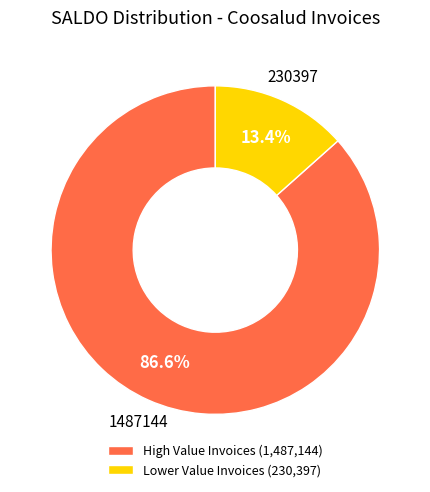

What is the majority slice?

High Value Invoices (1,487,144)